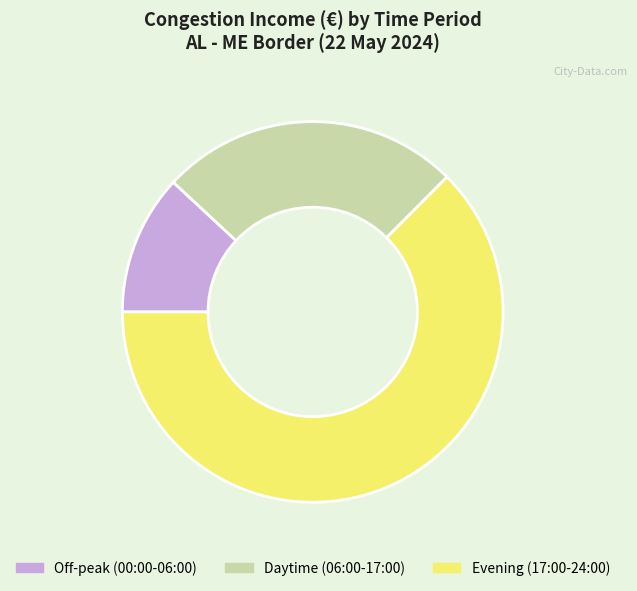

Which slice is the largest?

Evening (17:00-24:00)